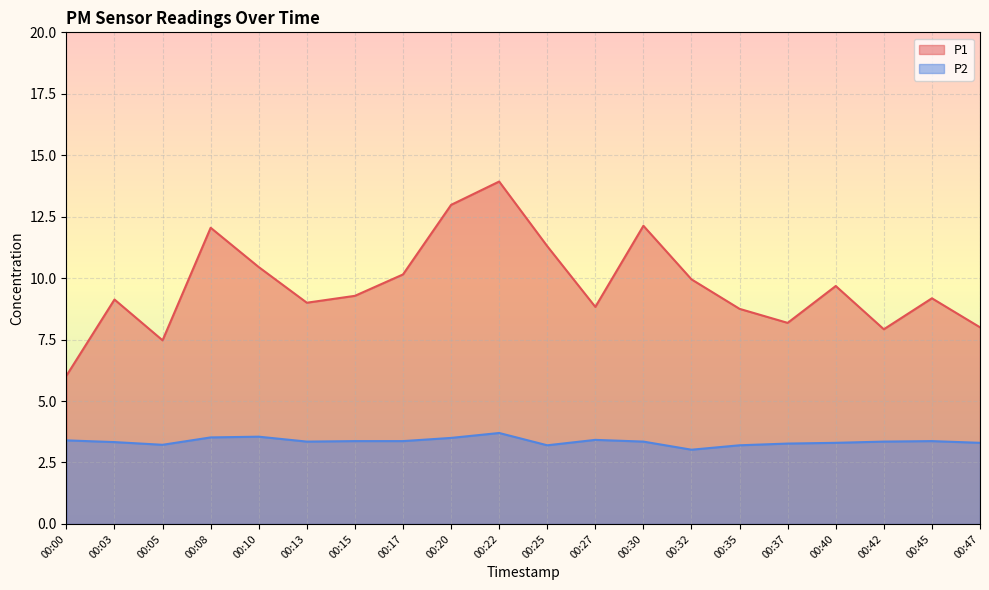

Reading left to right, what are all the values shown in this chart?

P1: 6.0	9.1	7.5	12.1	10.4	9.0	9.3	10.2	13.0	13.9	11.3	8.8	12.1	9.9	8.8	8.2	9.7	7.9	9.2	8.0
P2: 3.4	3.3	3.2	3.5	3.5	3.4	3.4	3.4	3.5	3.7	3.2	3.4	3.4	3.0	3.2	3.3	3.3	3.4	3.4	3.3